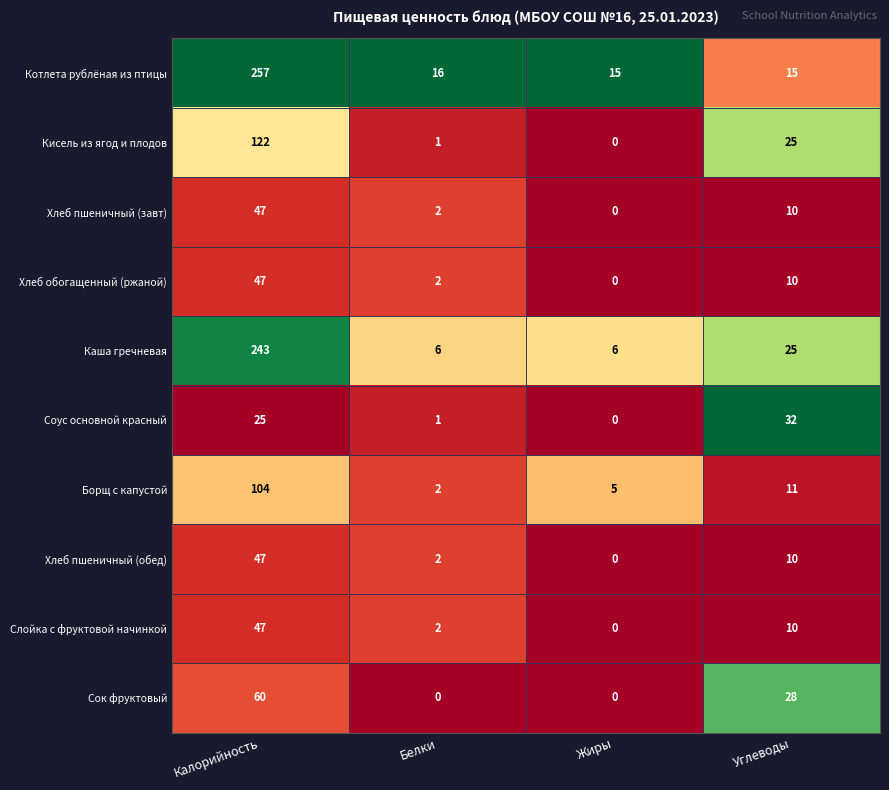

How many data points in Соус основной красный are less than 25?

2